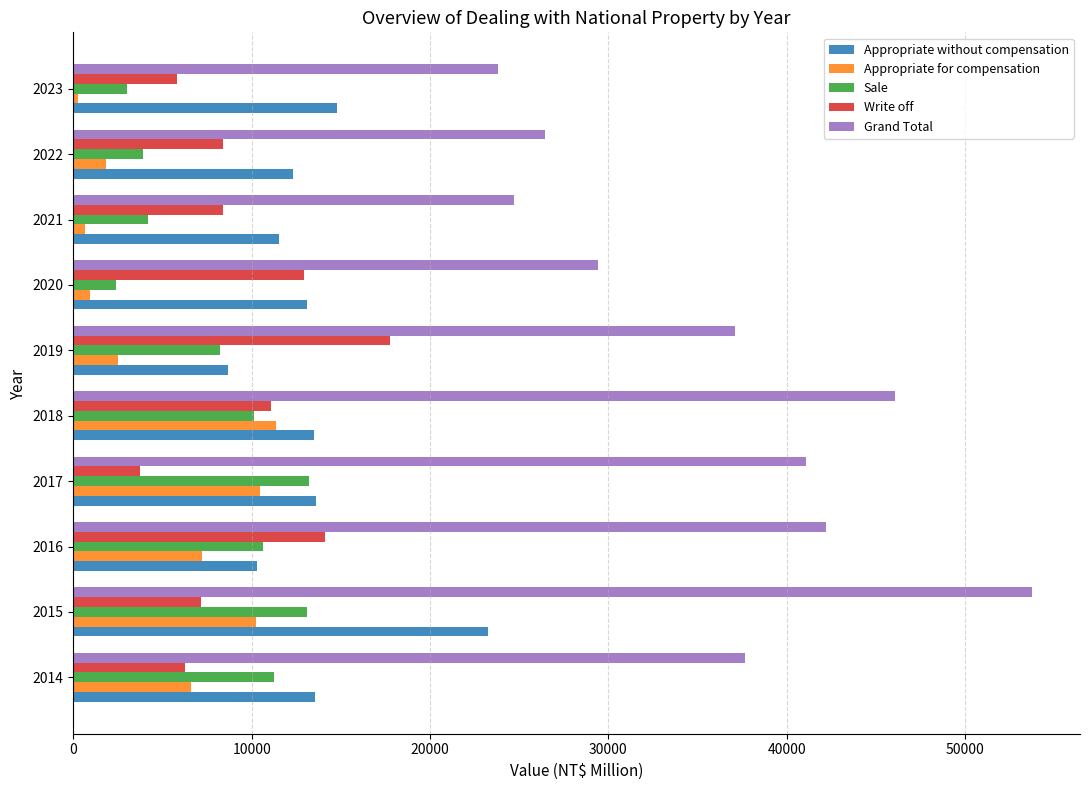

What is the average value of the Sale series?

7999